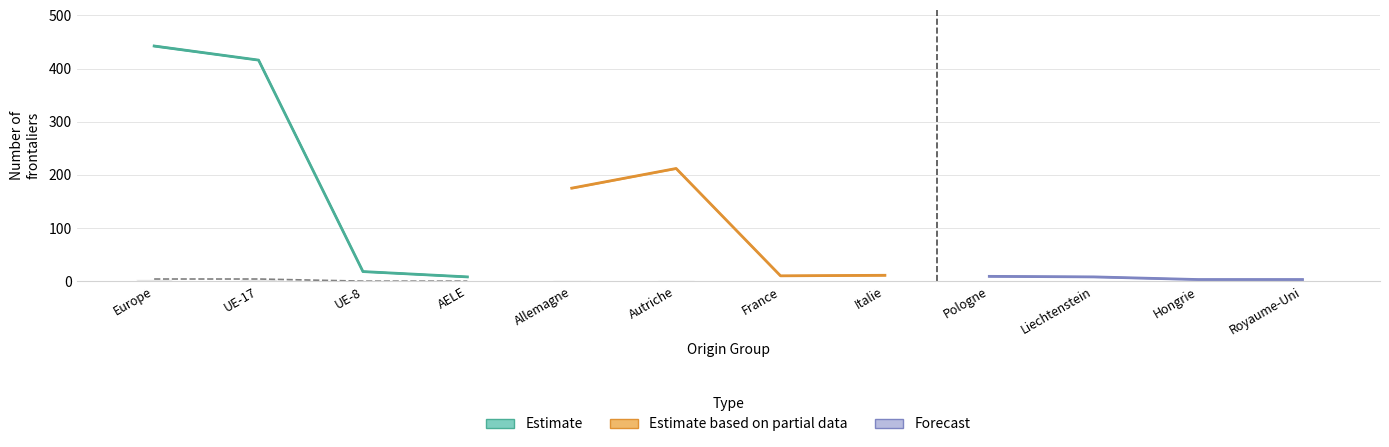

What is the difference between the maximum and minimum values in the Total < 12 mois series?

4